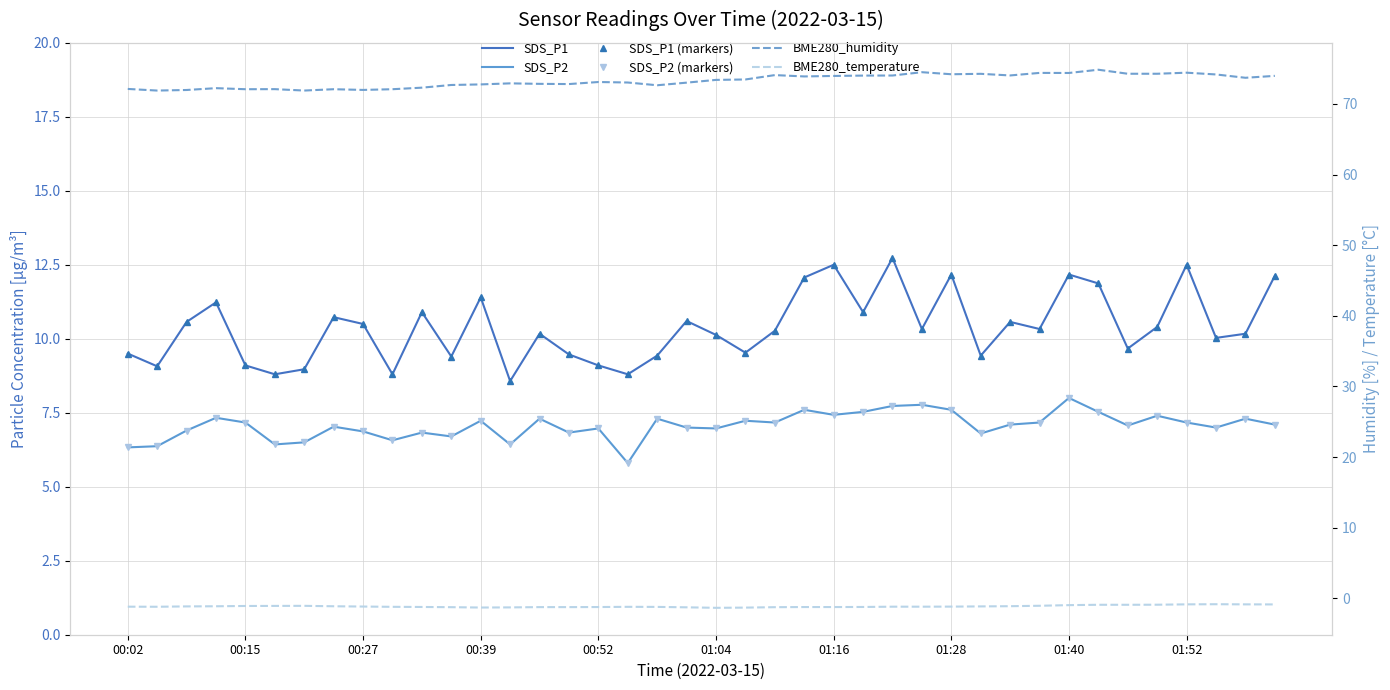

What is the difference between the second highest and second lowest values in the BME280_temperature series?

0.5